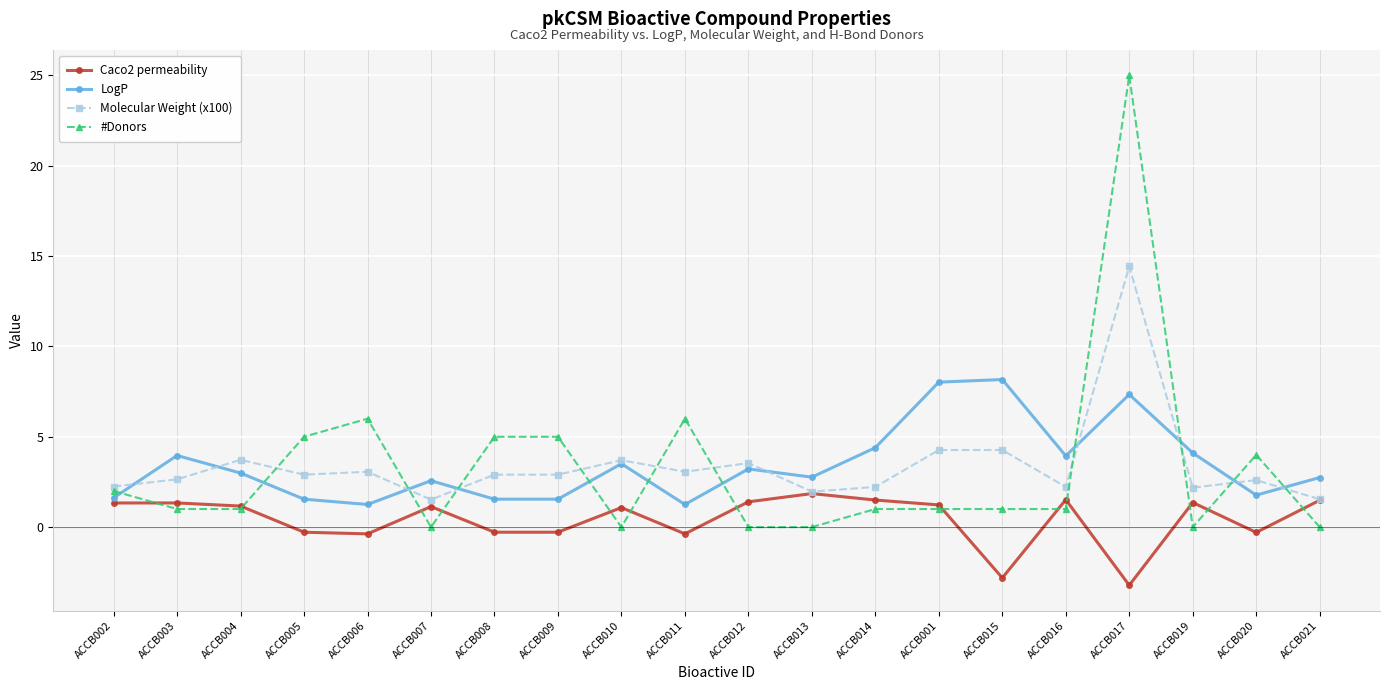

What is the difference between the maximum and minimum values in the Molecular Weight (x100) series?

12.9